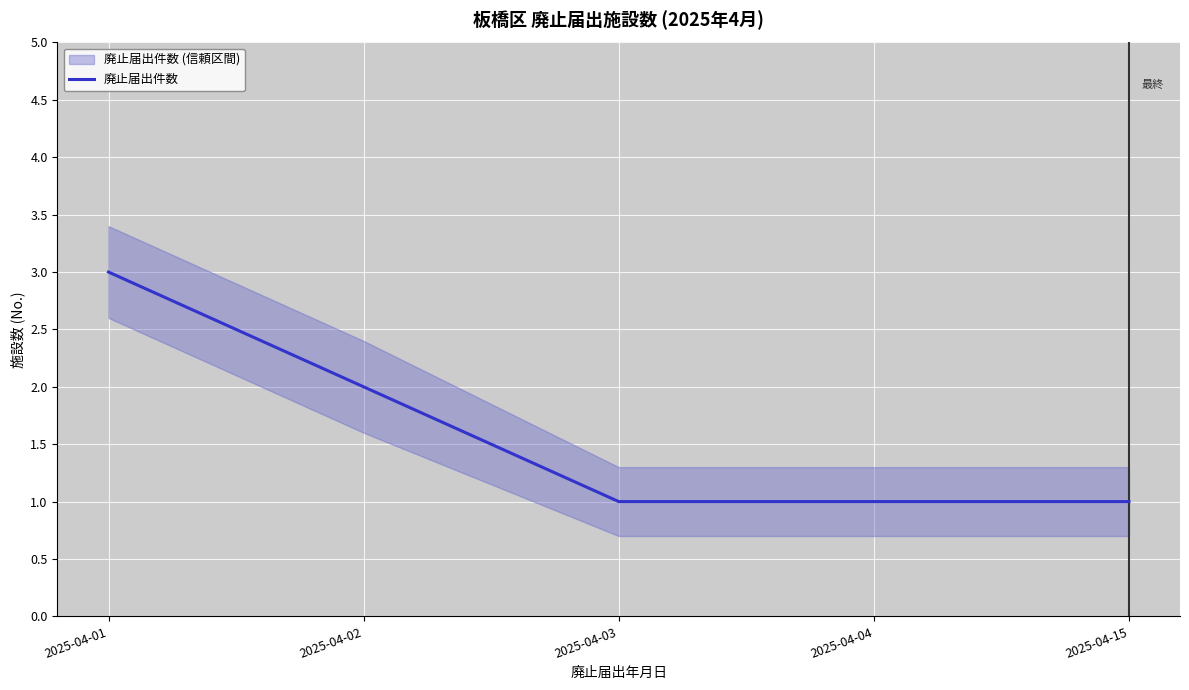

Count the number of data series in this chart.

1